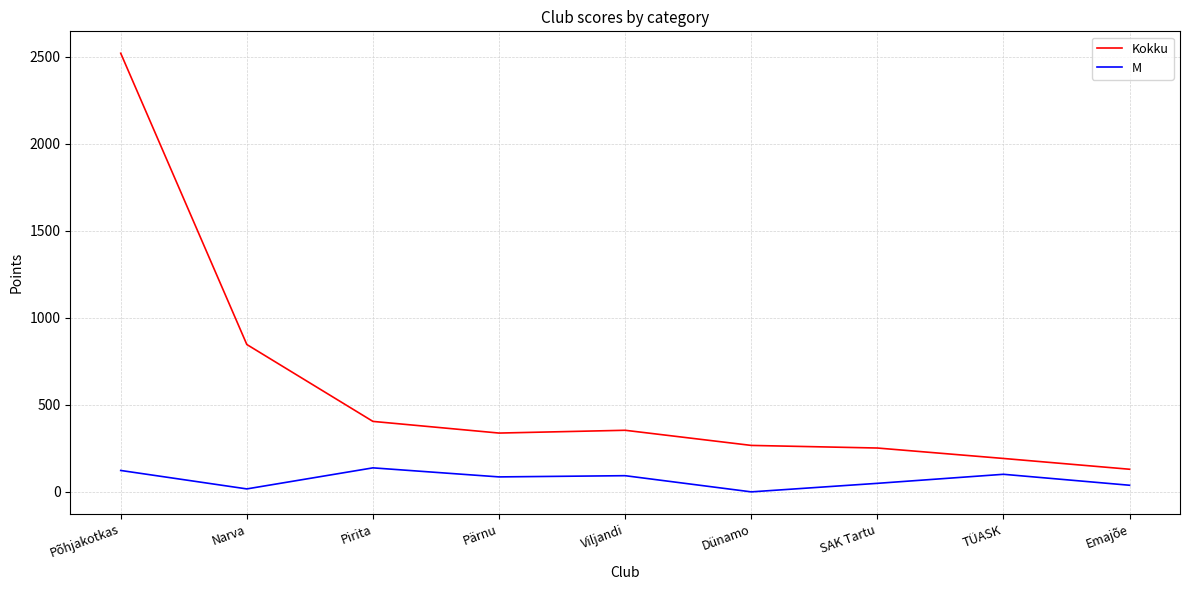

What is the sum of all Kokku values?

5306